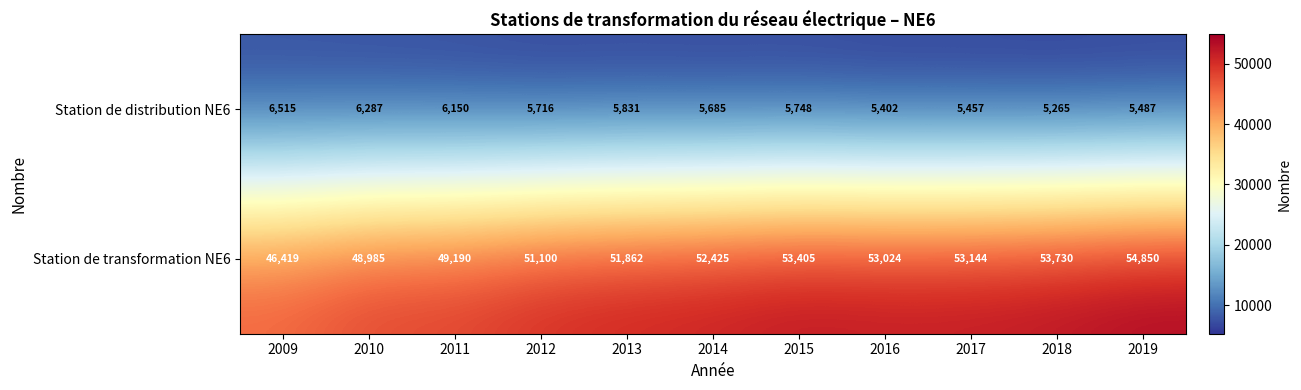

Reading left to right, transcribe all the data shown in this chart.

Station de distribution NE6: 6515	6287	6150	5716	5831	5685	5748	5402	5457	5265	5487
Station de transformation NE6: 46419	48985	49190	51100	51862	52425	53405	53024	53144	53730	54850